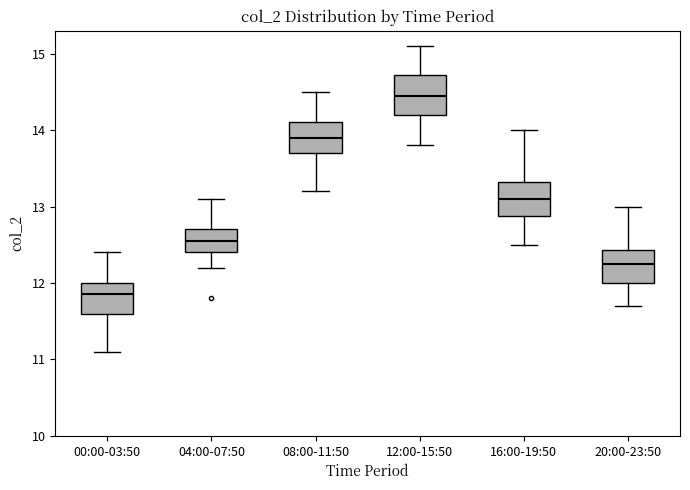

Reading left to right, read every box against the y-axis: the position of its median line, the range the box covers, and the ends of its whiskers. The values are not printed on the chart, so give them approximately, as read against the axis.

00:00-03:50: median 11.9, box 11.6 to 12.0, whiskers 11.1 to 12.4
04:00-07:50: median 12.6, box 12.4 to 12.7, whiskers 12.2 to 13.1
08:00-11:50: median 13.9, box 13.7 to 14.1, whiskers 13.2 to 14.5
12:00-15:50: median 14.5, box 14.2 to 14.7, whiskers 13.8 to 15.1
16:00-19:50: median 13.1, box 12.9 to 13.3, whiskers 12.5 to 14.0
20:00-23:50: median 12.3, box 12.0 to 12.4, whiskers 11.7 to 13.0